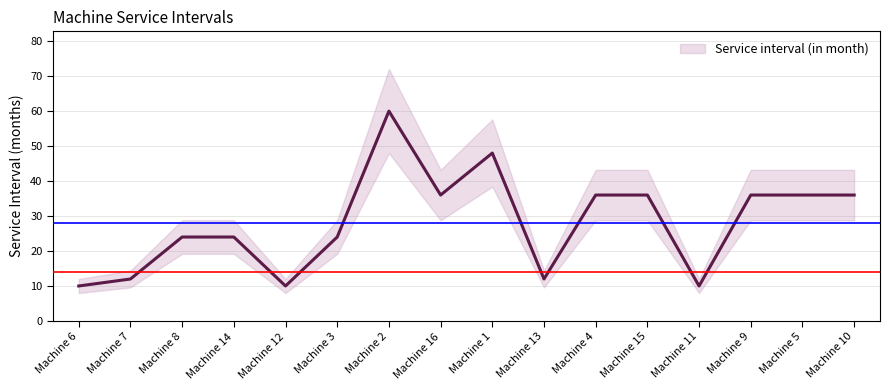

True or false: the data shows 36 at Machine 4.

True